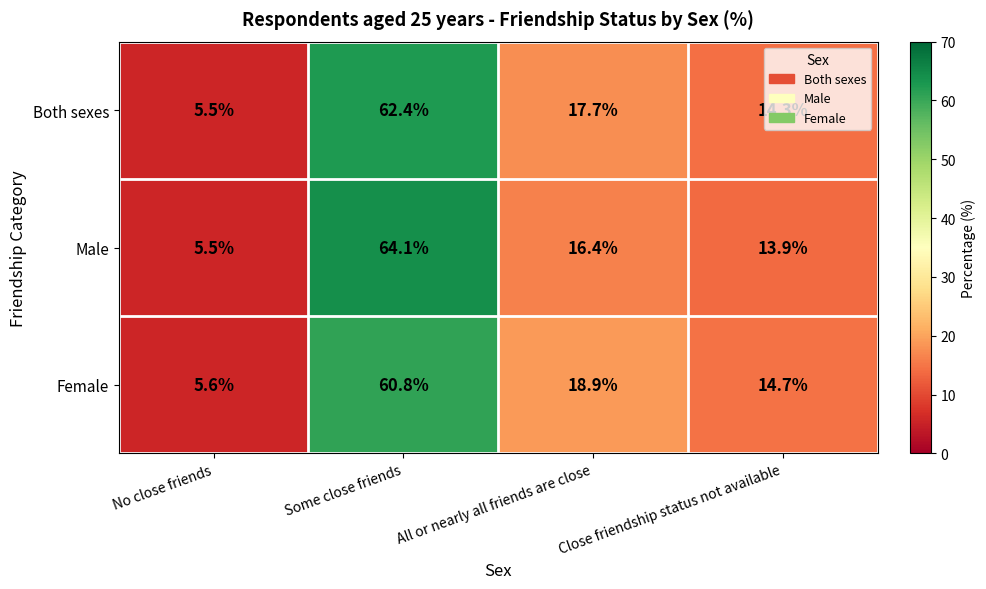

At which label does Male reach its peak?

Some close friends